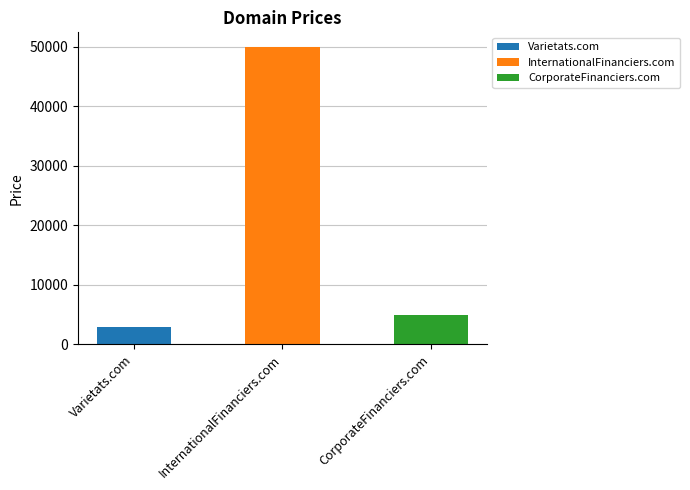

Which category has the highest value across all series?

InternationalFinanciers.com